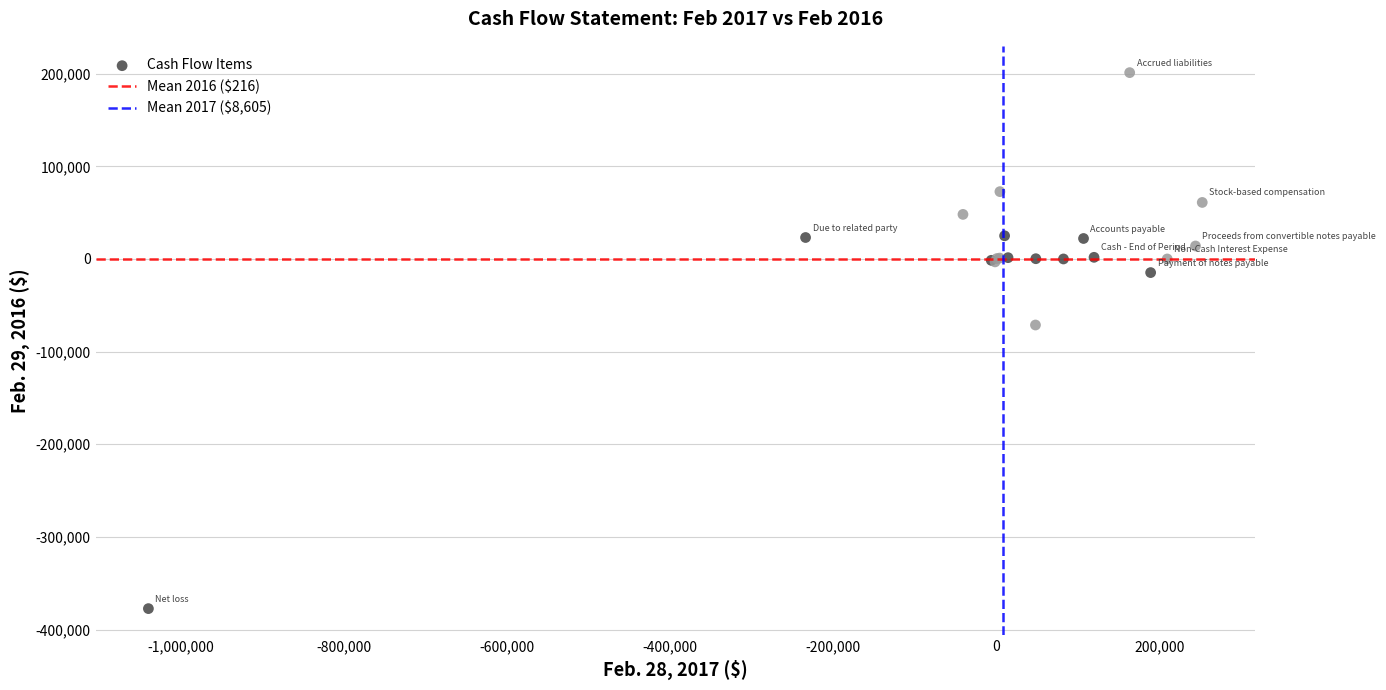

What Y value in the scatter plot is closest to -88129?

-71270